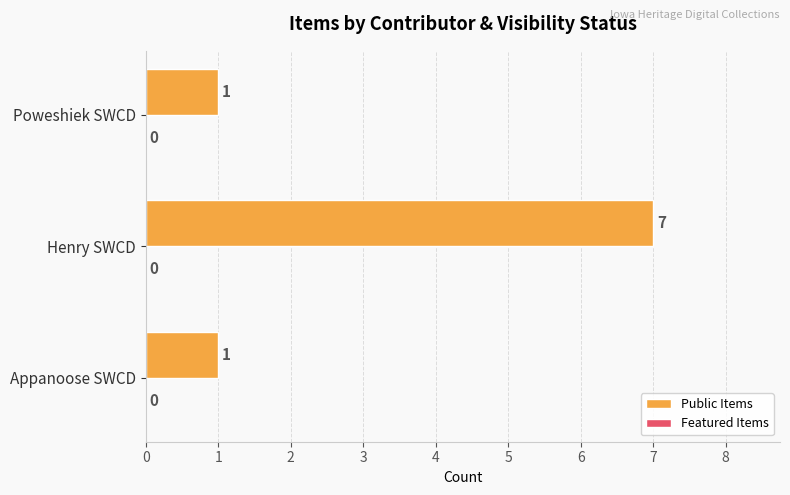

Which has a higher value, Appanoose SWCD or Henry SWCD?

Henry SWCD